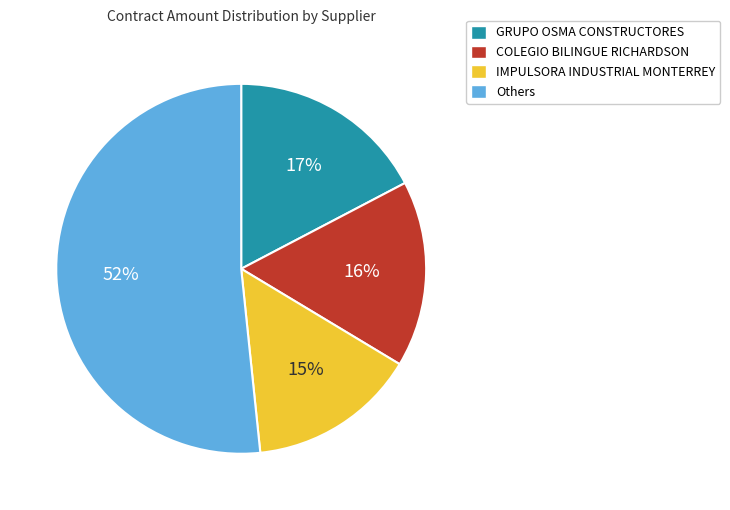

To the nearest percent, what is the difference between the largest and smallest slice percentages?

37%